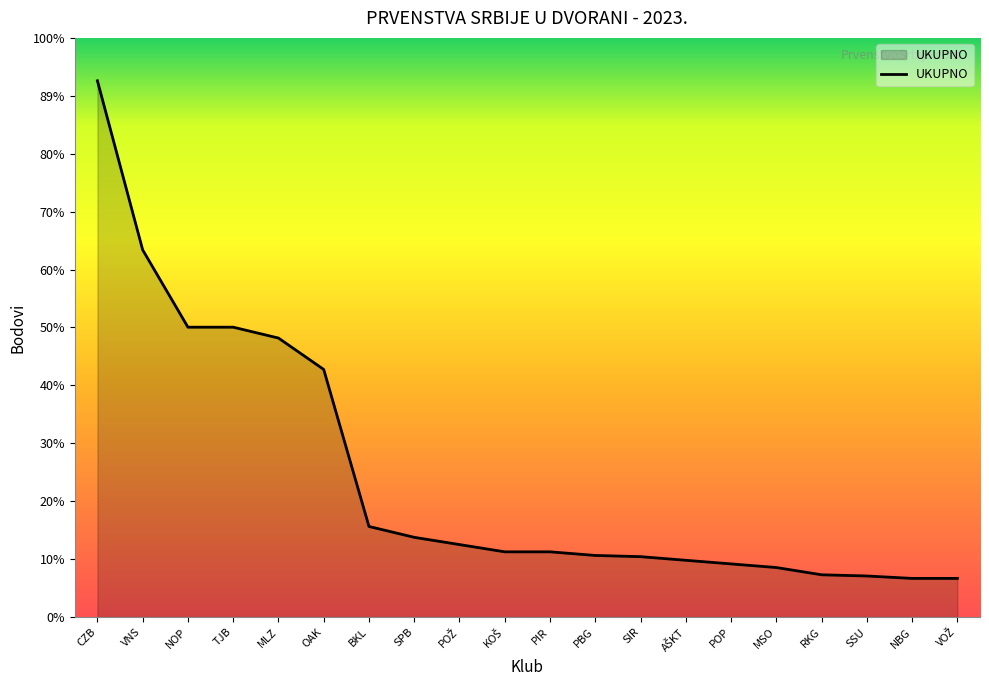

Approximately how many times larger is the value at KOŠ compared to PBG?

1.1